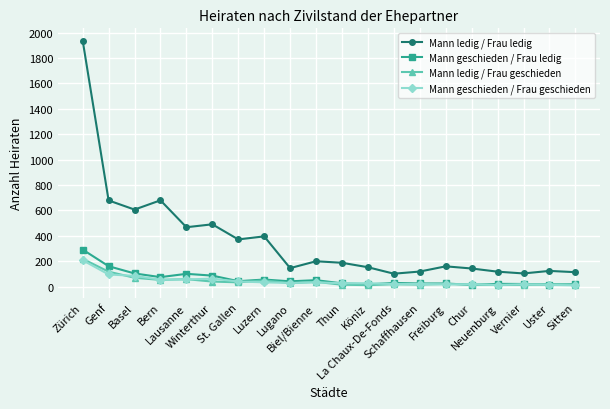

Which series has the widest spread of values?

Mann ledig / Frau ledig